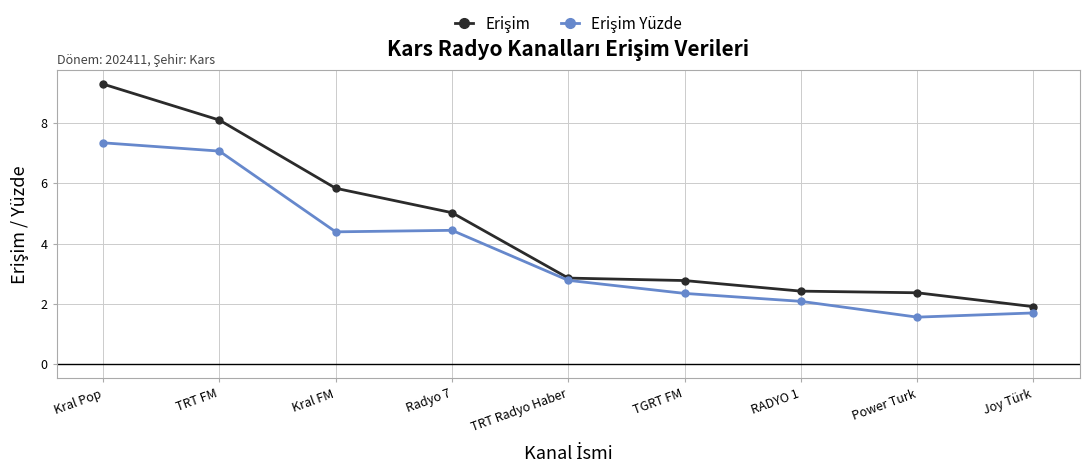

At which category is the sum across all series the highest?

Kral Pop